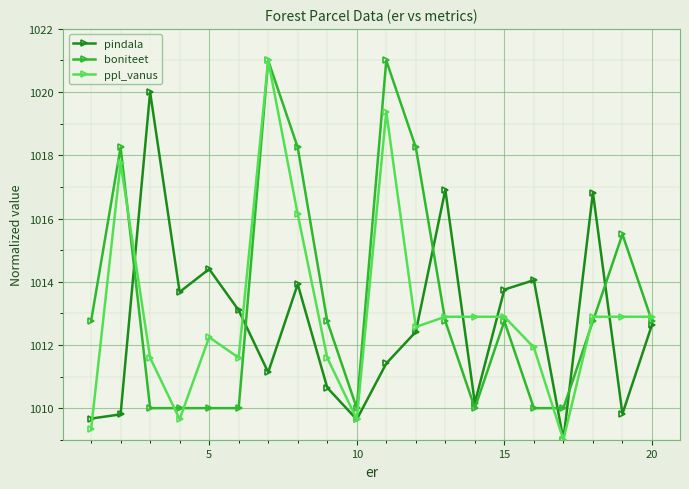

What is the lowest value of the ppl_vanus series?

1009.0